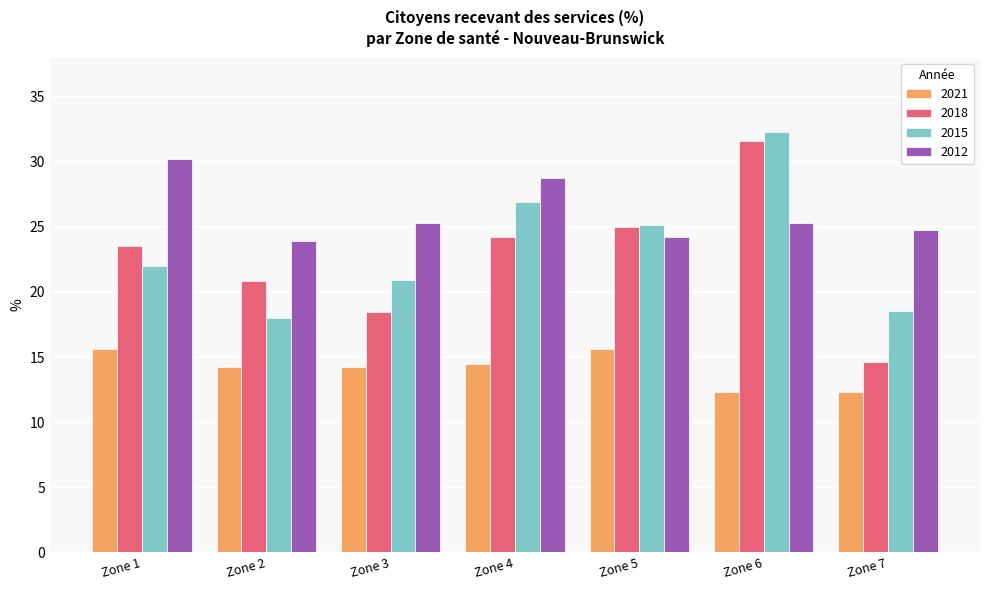

What is the smallest value displayed?

12.3